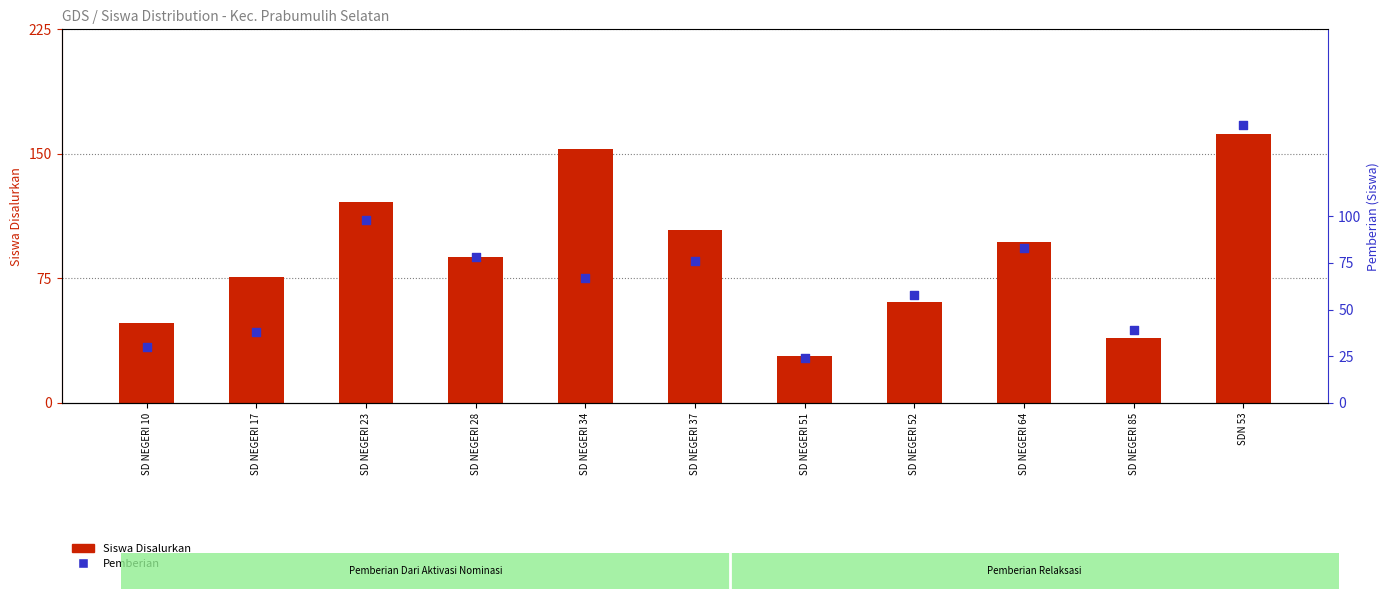

At which category is the sum across all series the highest?

SDN 53